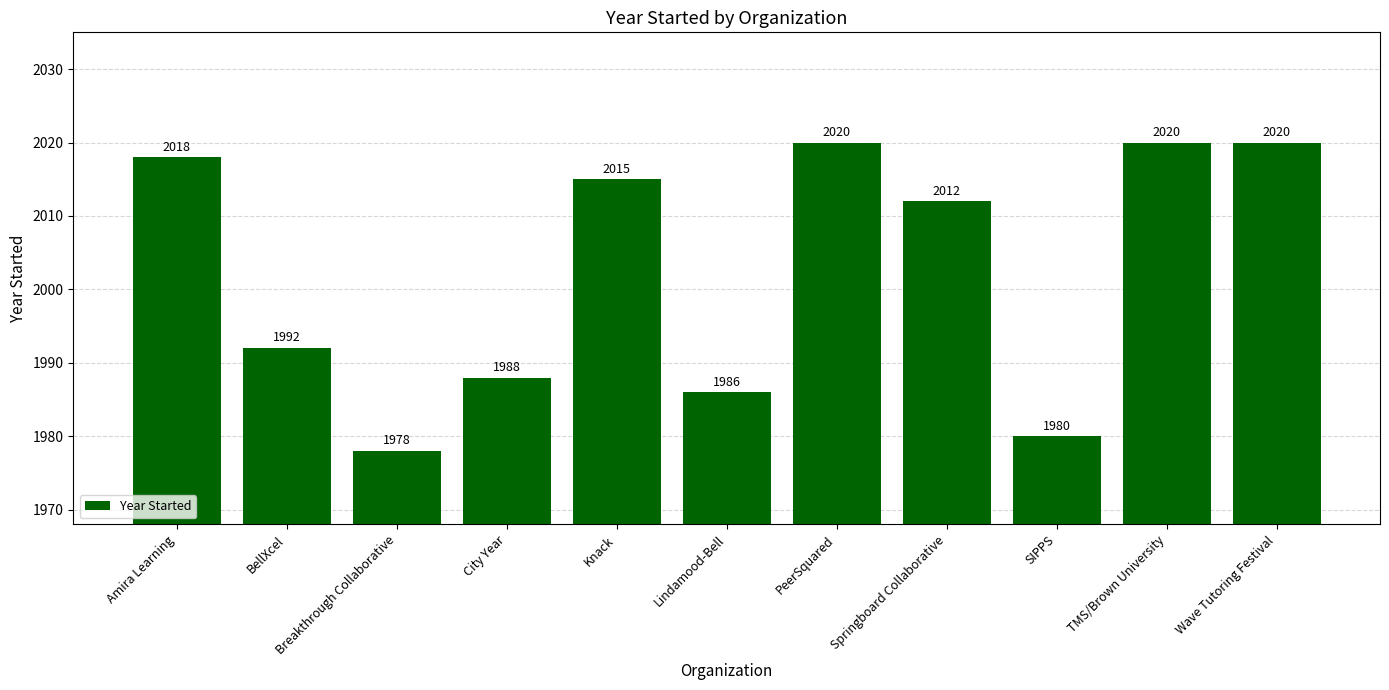

Reading left to right, extract all data points from this chart.

Amira Learning=2018	BellXcel=1992	Breakthrough Collaborative=1978	City Year=1988	Knack=2015	Lindamood-Bell=1986	PeerSquared=2020	Springboard Collaborative=2012	SIPPS=1980	TMS/Brown University=2020	Wave Tutoring Festival=2020